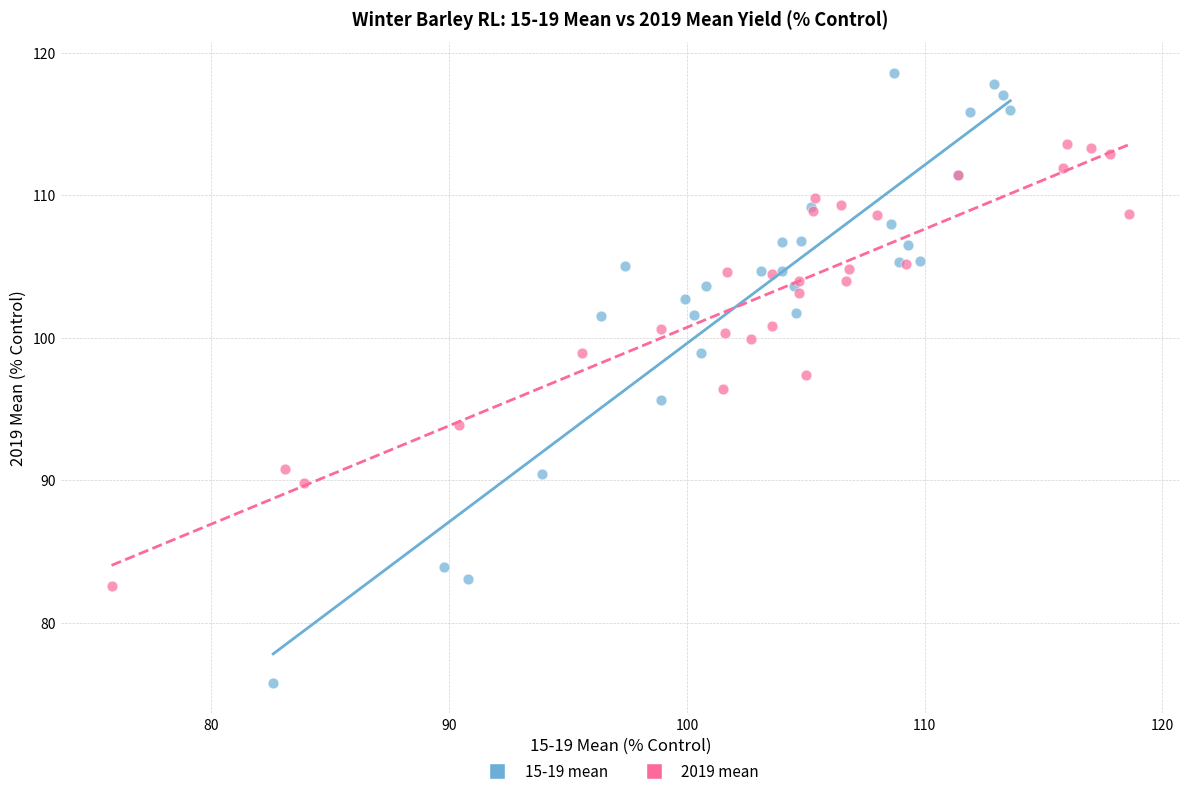

Which series has the widest spread of Y values?

15-19 mean